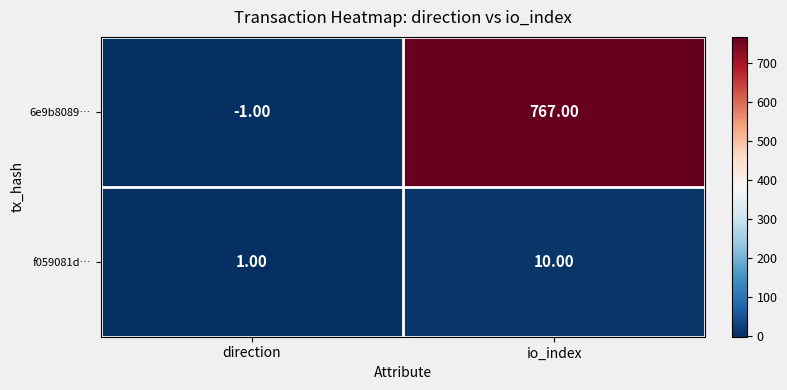

At which label is f059081d… closest to 5?

direction